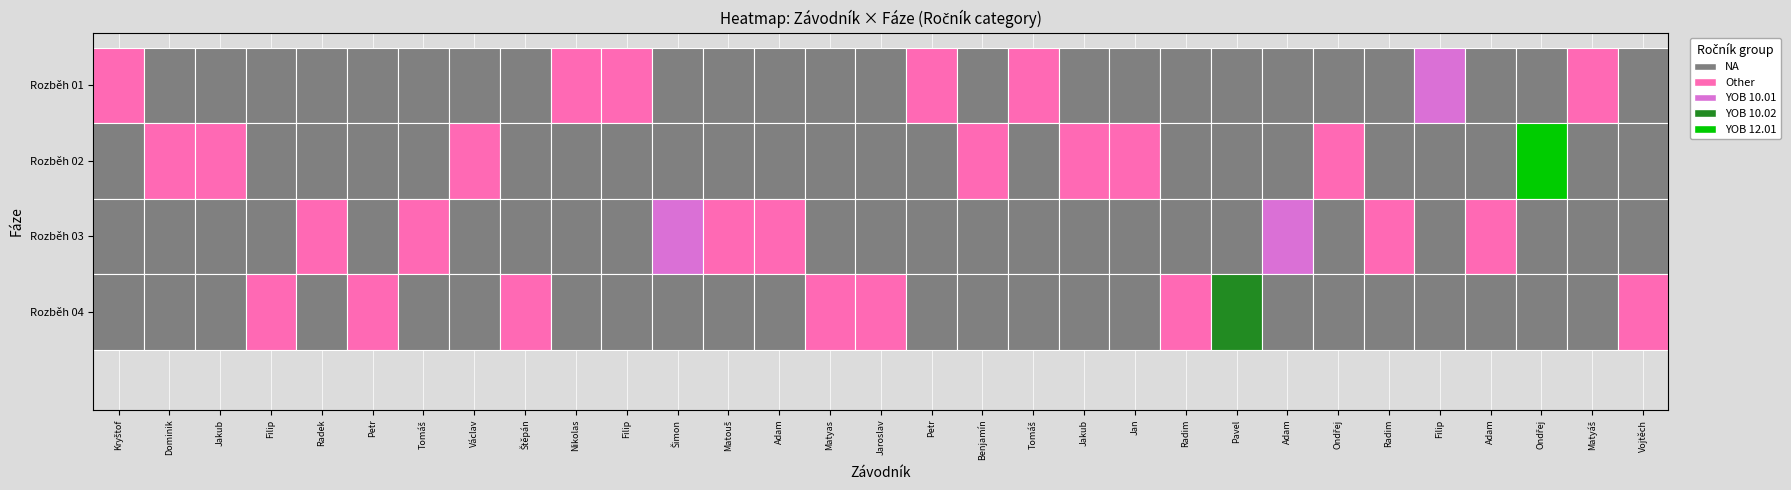

True or false: Rozběh 03 has a value of 0 at Čermák Filip.

True